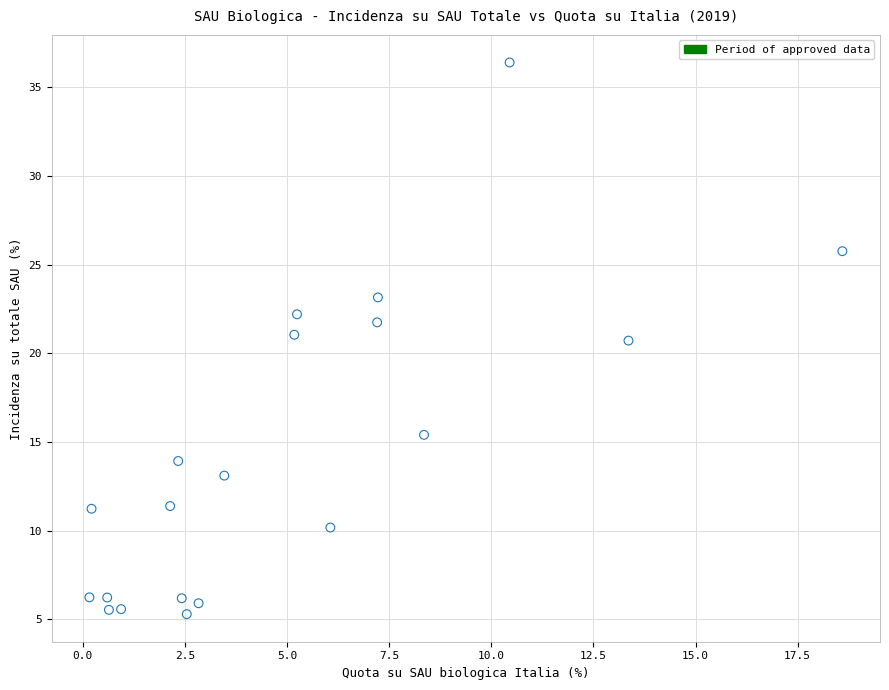

What is the range of Y values (max minus min)?

31.1